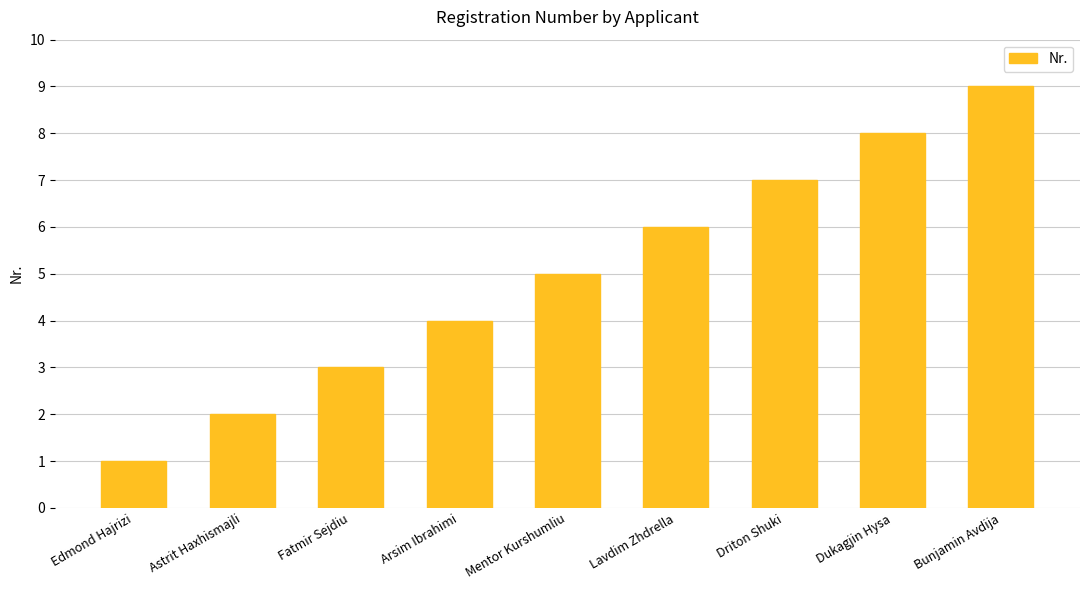

What is the value of the 2nd bar from the left?

2